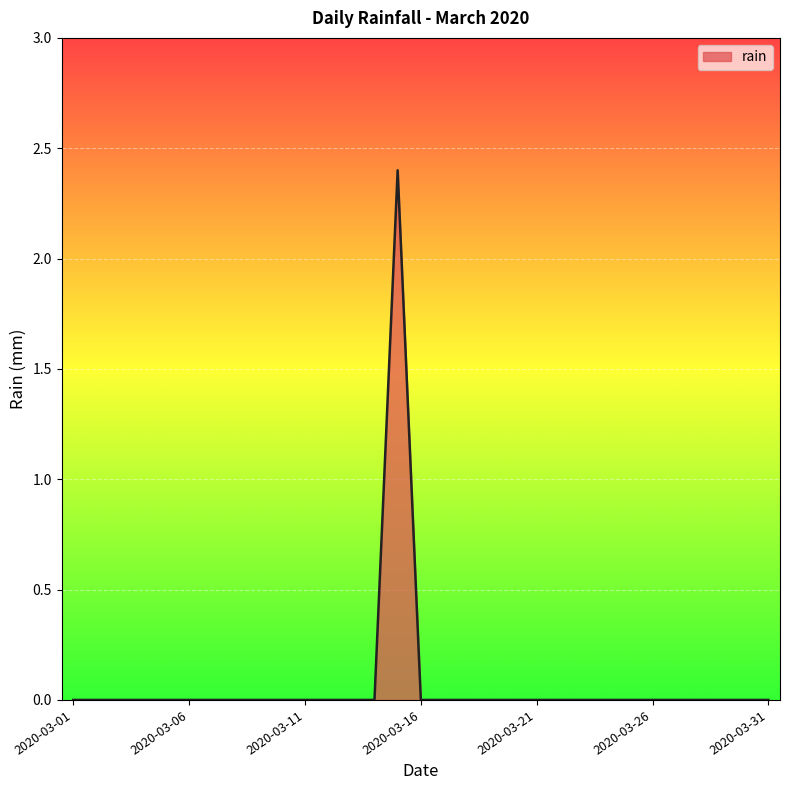

What is the difference between the maximum and minimum values?

2.4